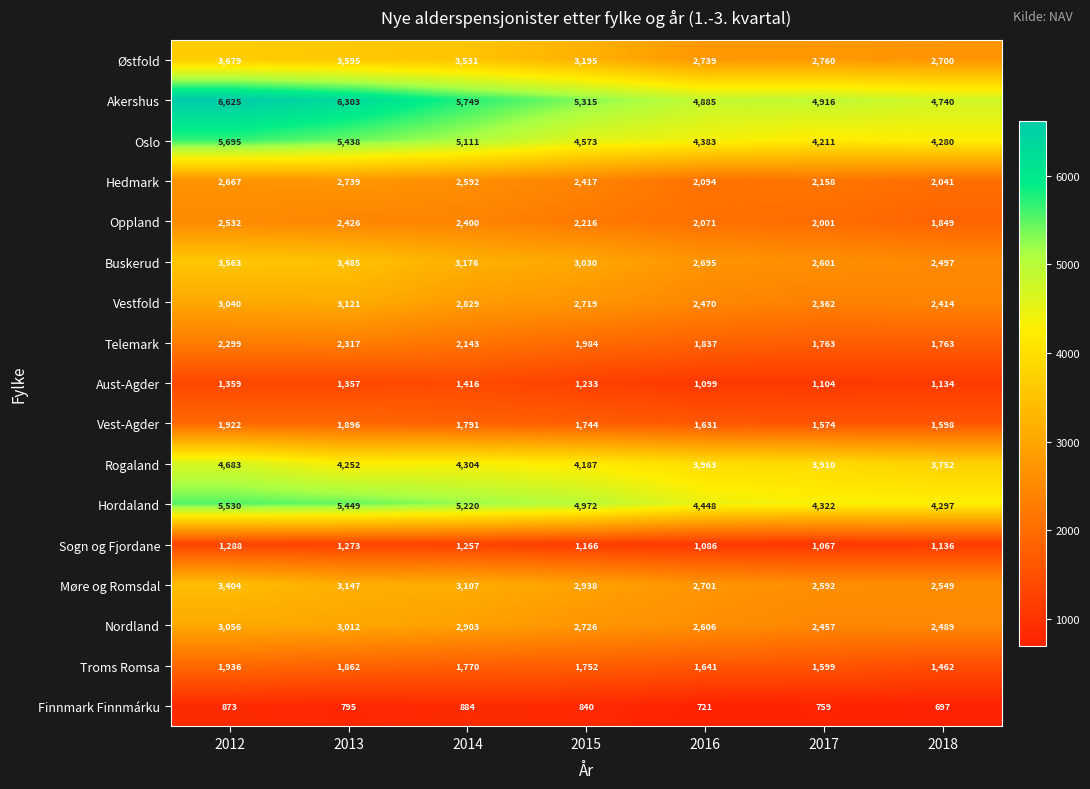

How many values in the Vestfold series are below 2719?

3